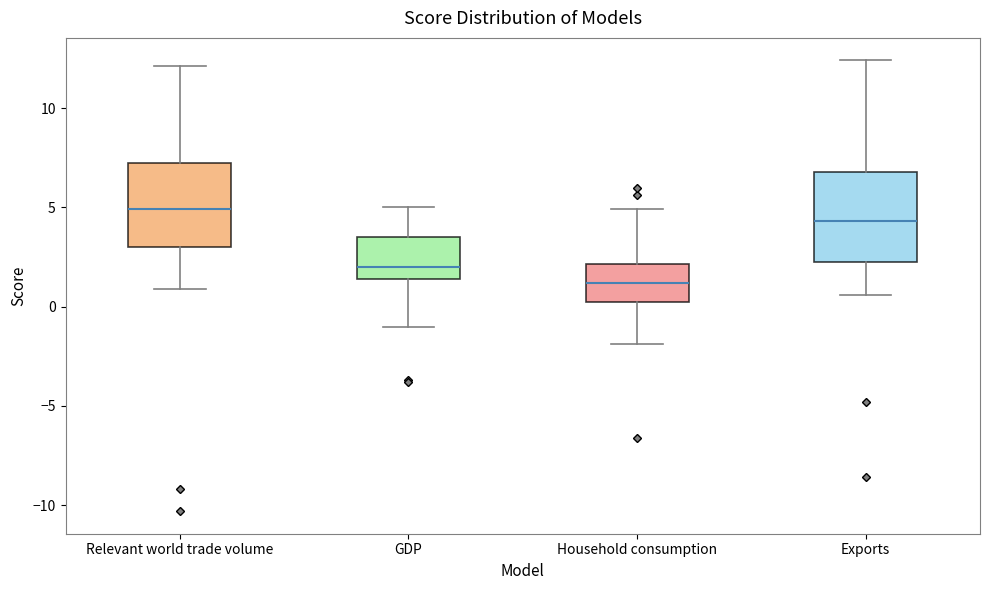

Which box has the highest median line?

Relevant world trade volume